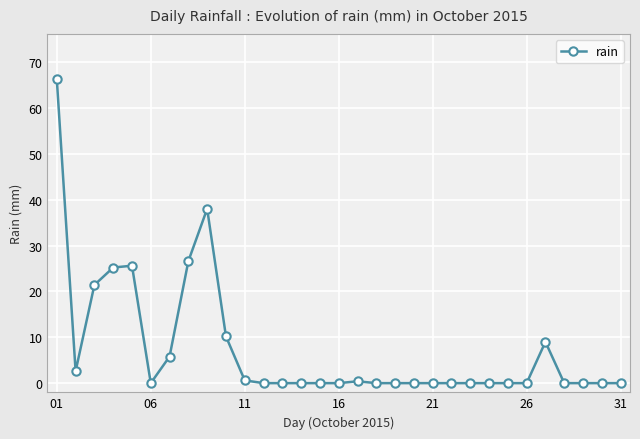

What is the difference between the maximum and minimum values?

66.2